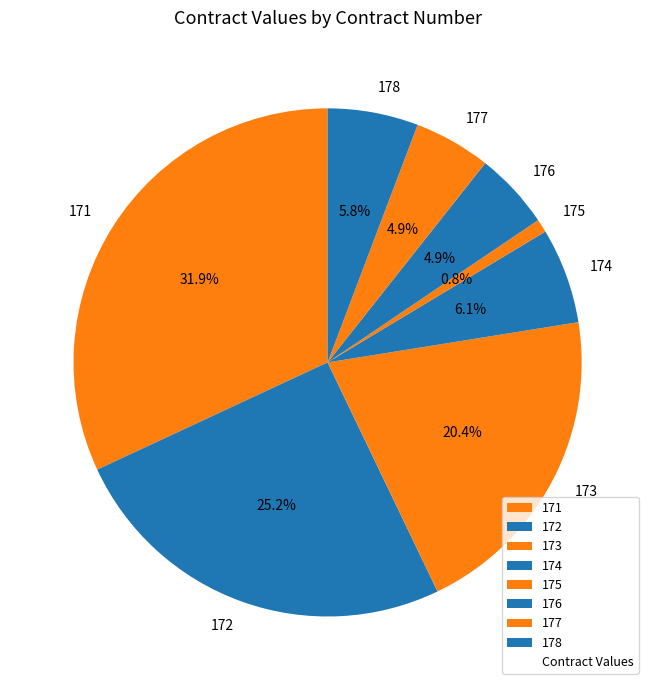

How many slices are in this pie chart?

8